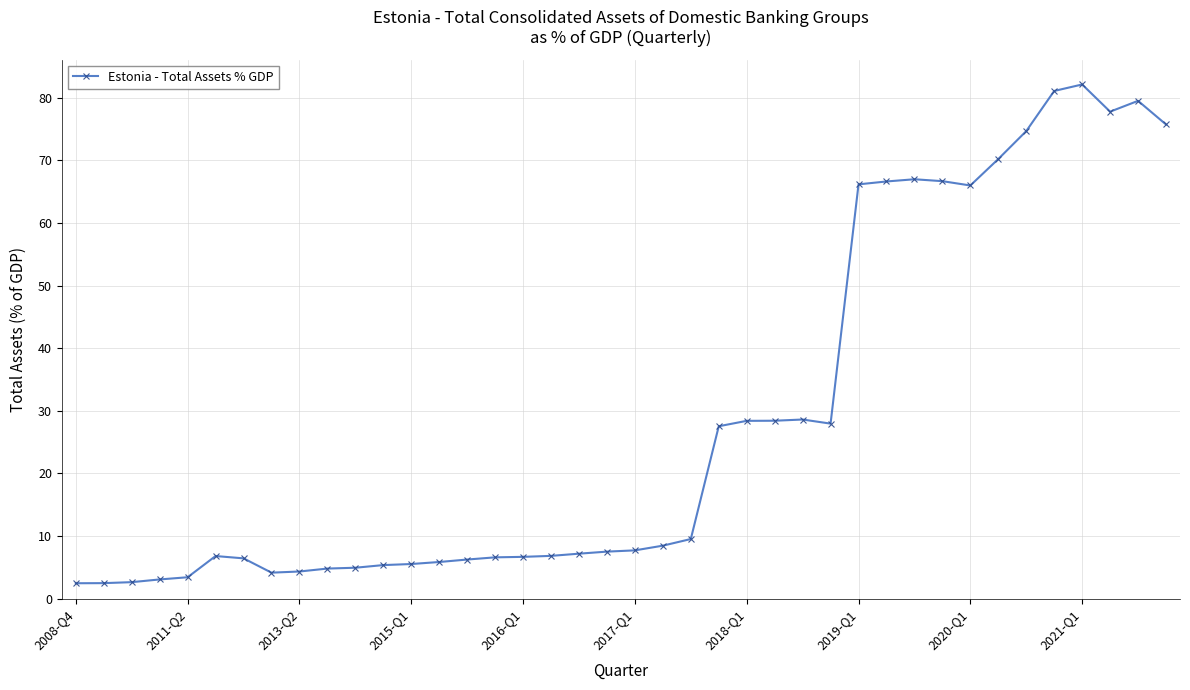

True or false: the data has more than 2 interior local peaks.

True